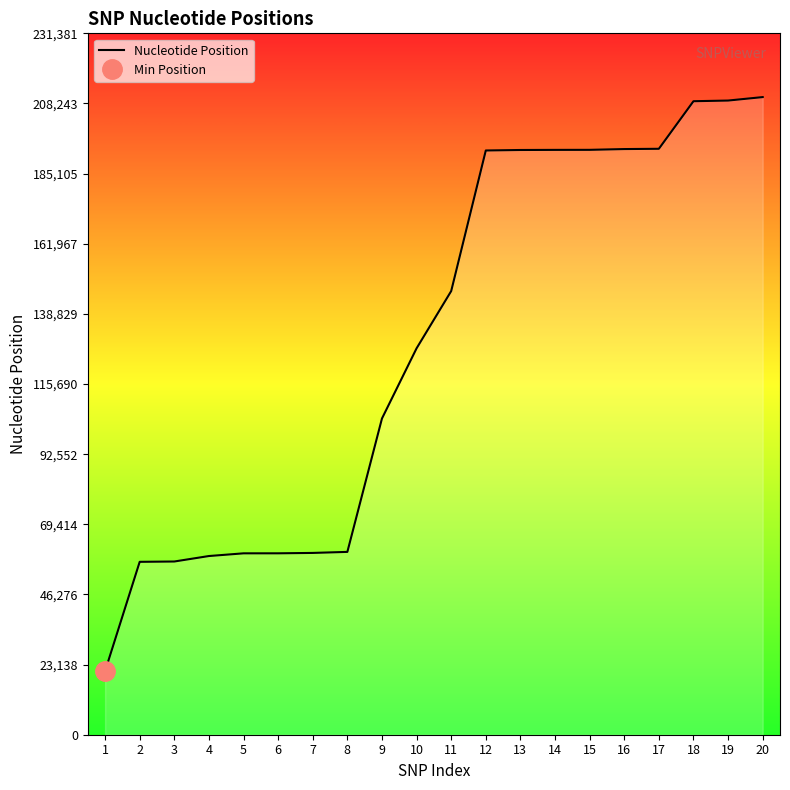

The chart shows a value of 193203 at 16. True or false?

True